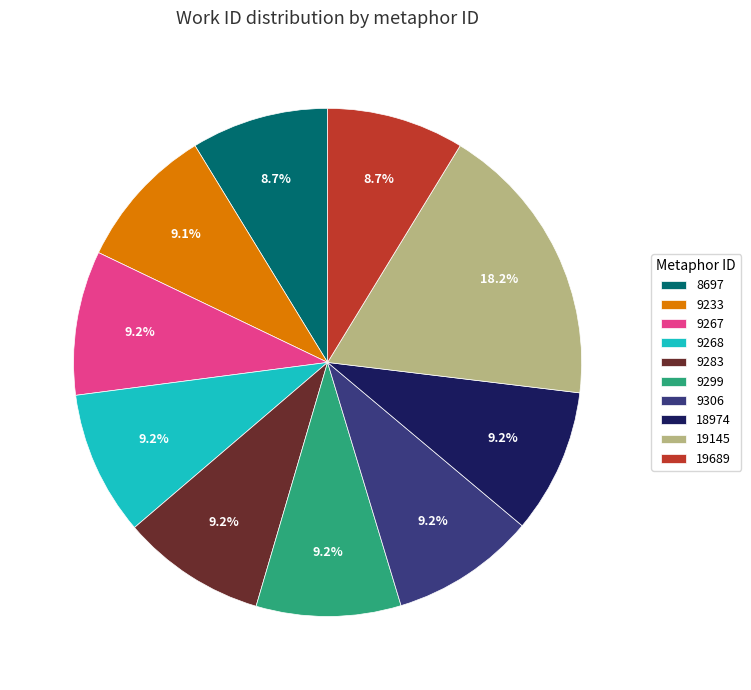

Does 18974 account for over 50% of the chart?

No